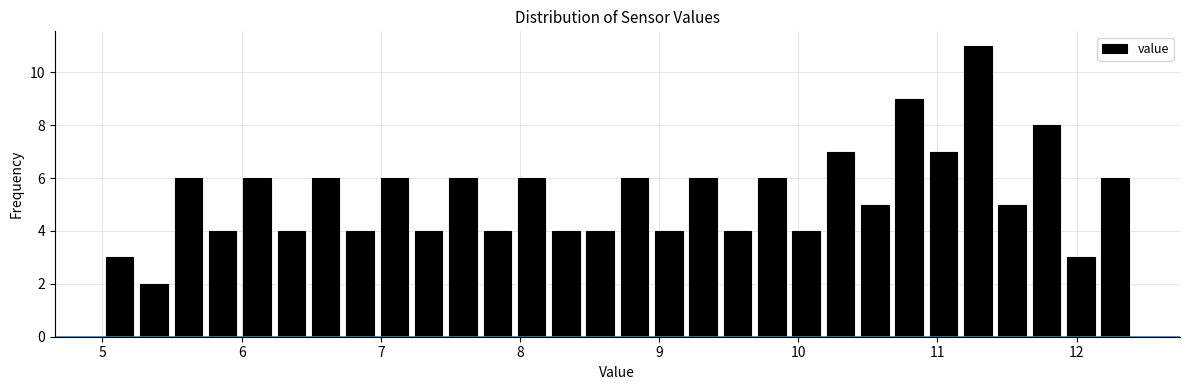

Read against the x-axis, roughly where is the centre of the tallest bar?

11.3